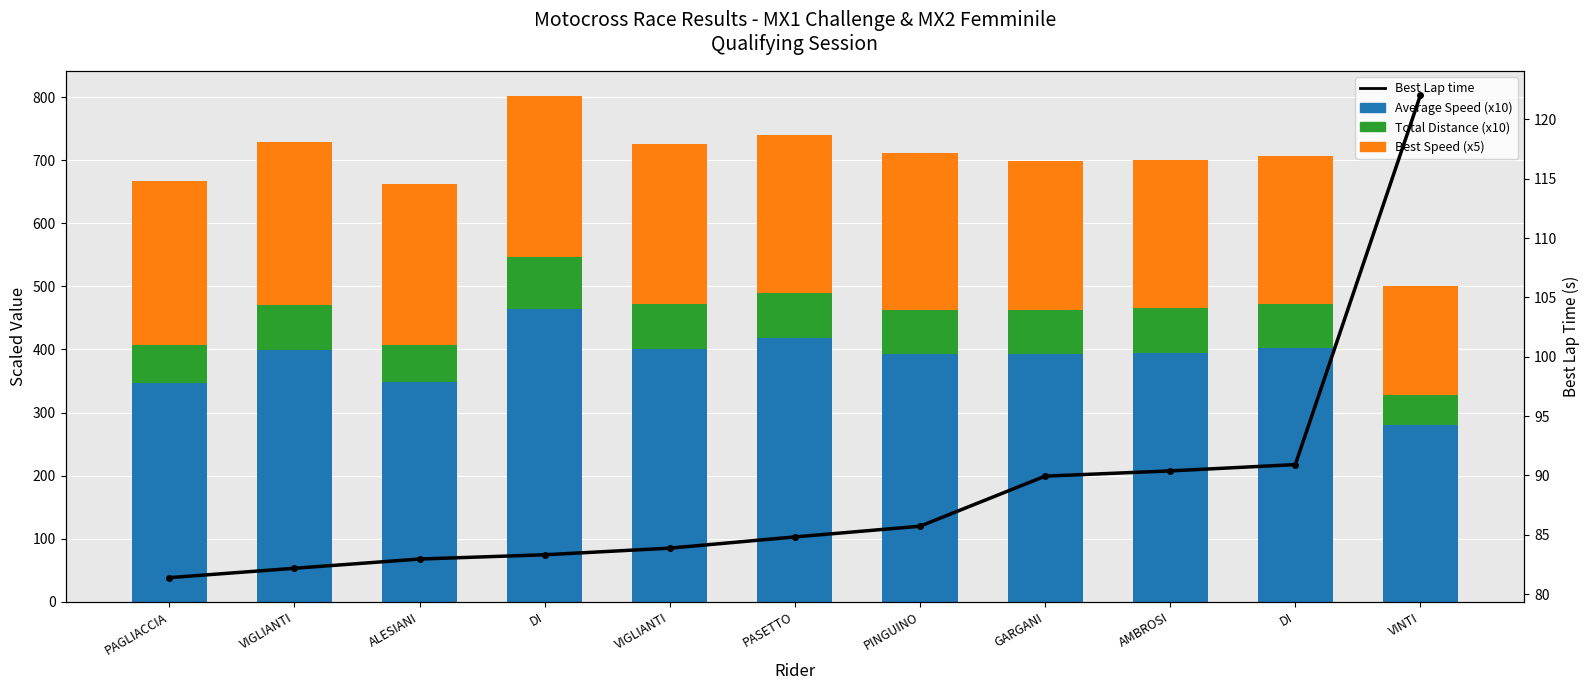

Read the Best Speed (x5) value at DI.

233.6